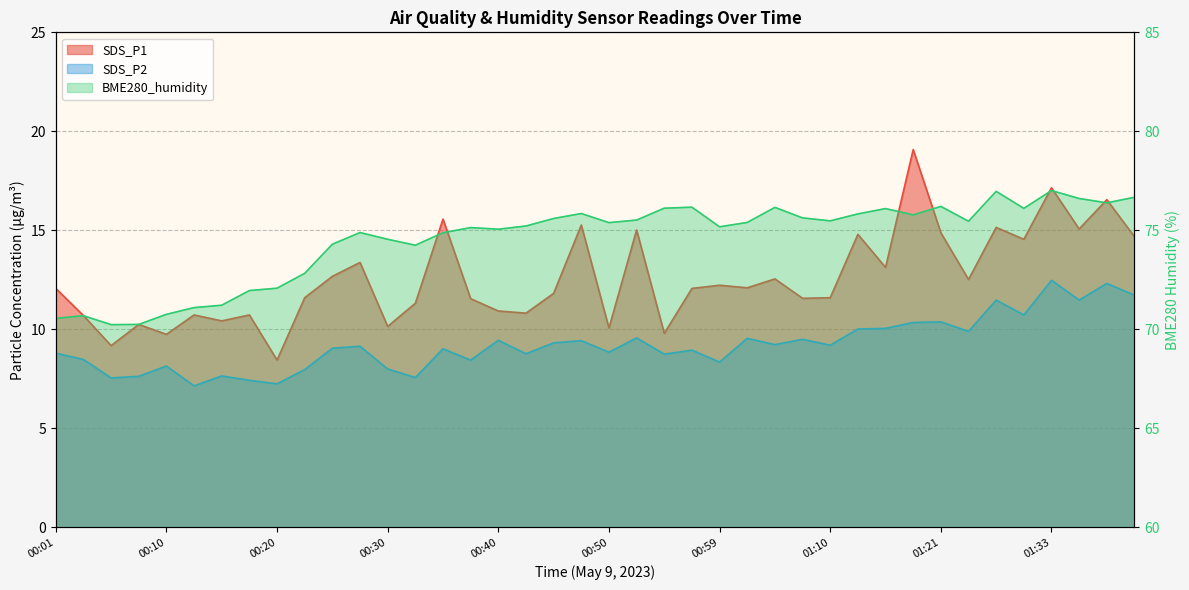

Count the number of data series in this chart.

3